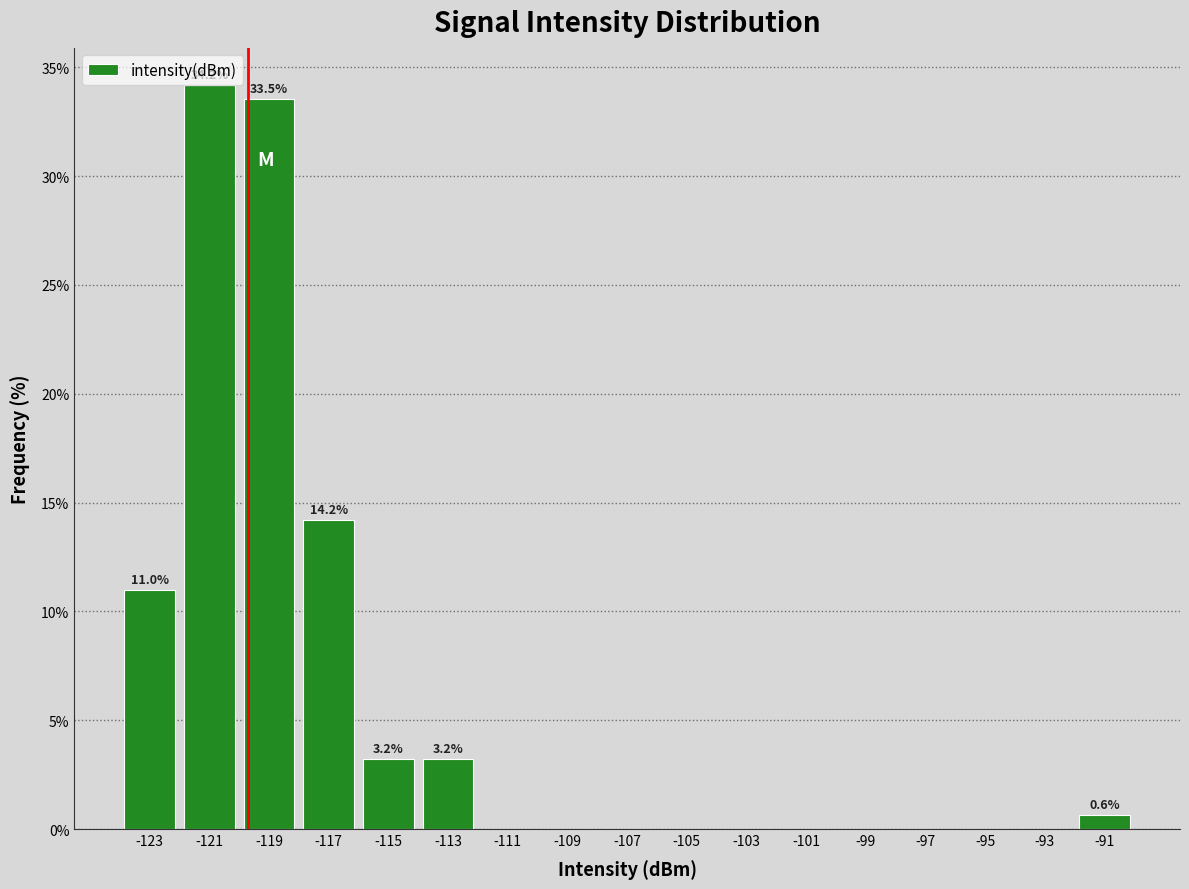

Which range on the x-axis has the tallest bar?

-122 to -120